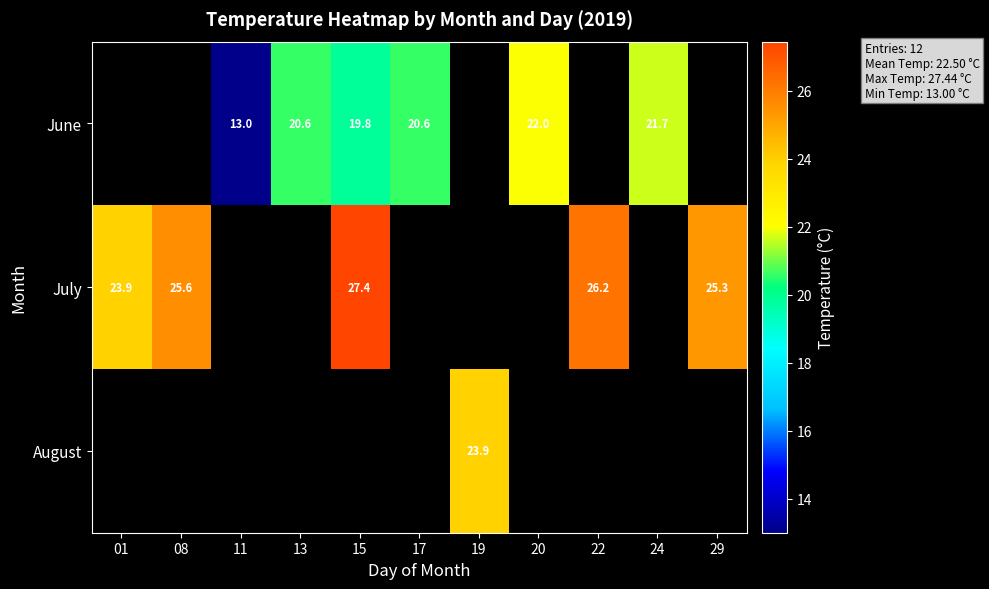

Is the value of July at 08 greater than the value of June at 24?

Yes